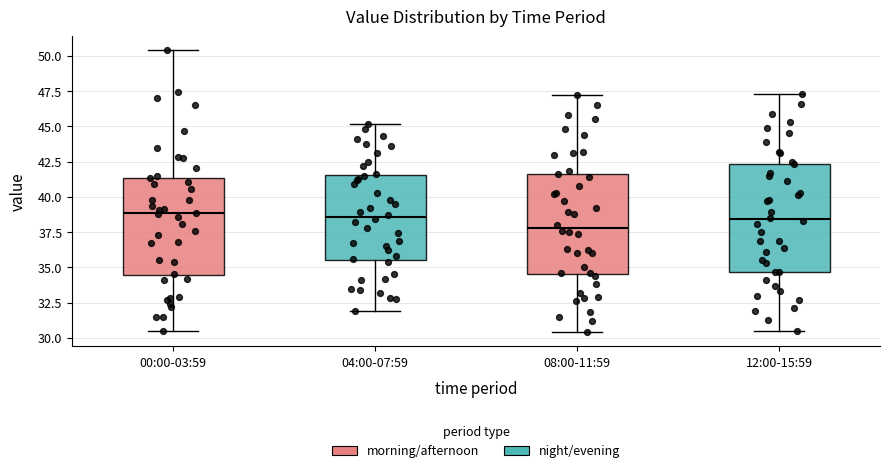

Where does the lower whisker of the box for 12:00-15:59 end on the y-axis? The values are not printed on the chart, so give them approximately, as read against the axis.

30.5